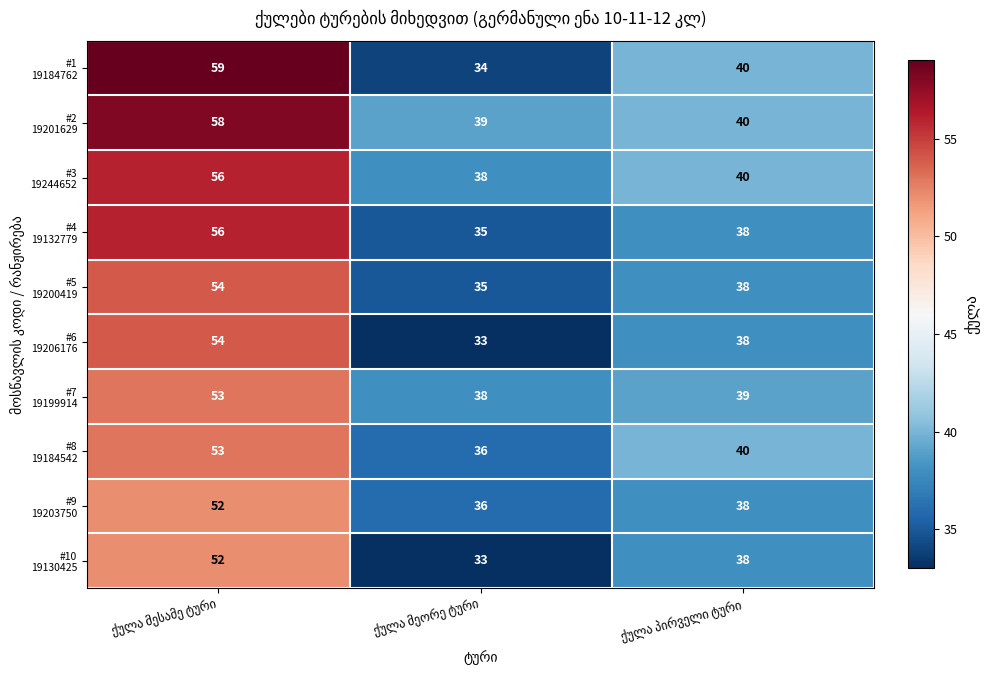

What is the minimum value shown in the chart?

33